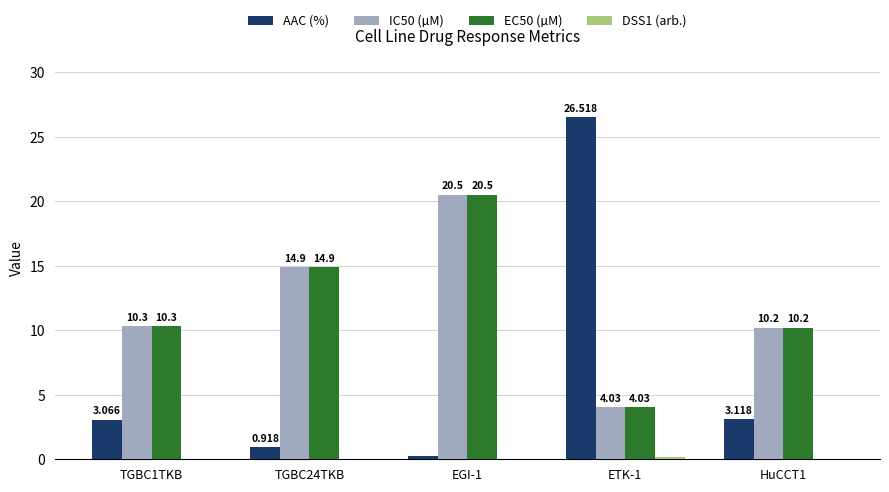

What is the sum of the IC50 (µM) values at HuCCT1 and ETK-1?

14.2